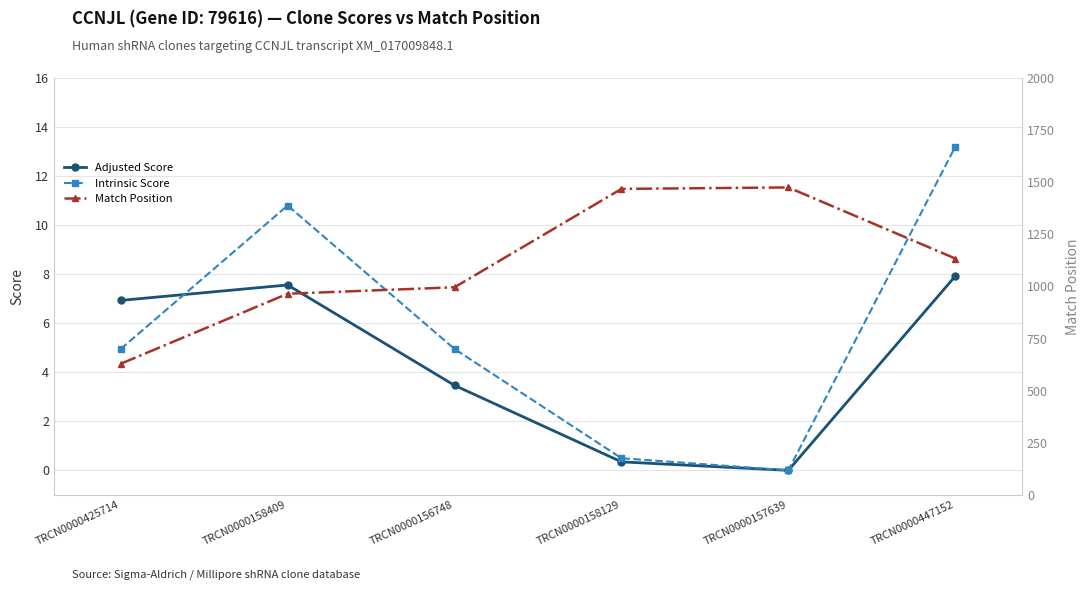

What is the difference between the maximum and second lowest values in the Adjusted Score series?

7.6